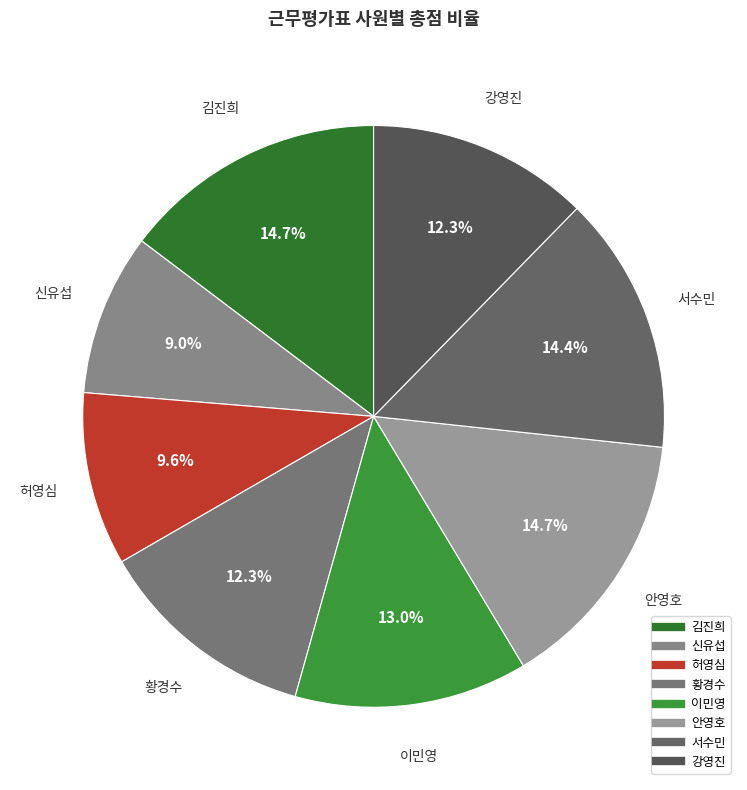

How much of the chart is everything except 강영진?

87.7%